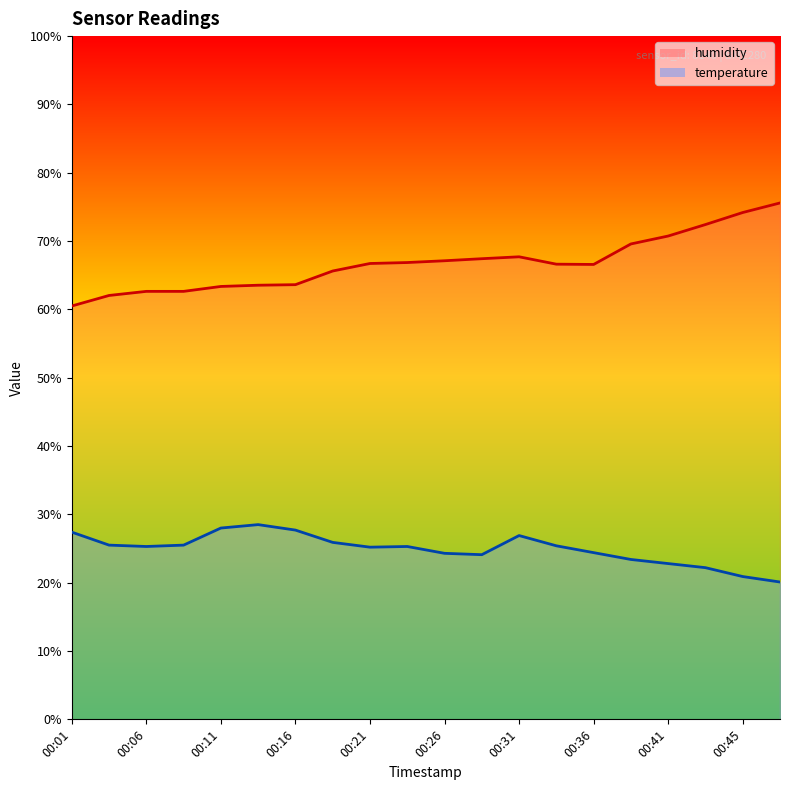

What is the minimum value shown in the chart?

20.1